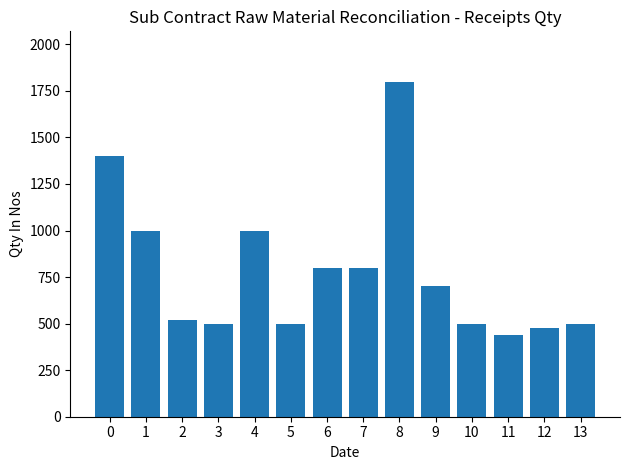

What is the average value?

781